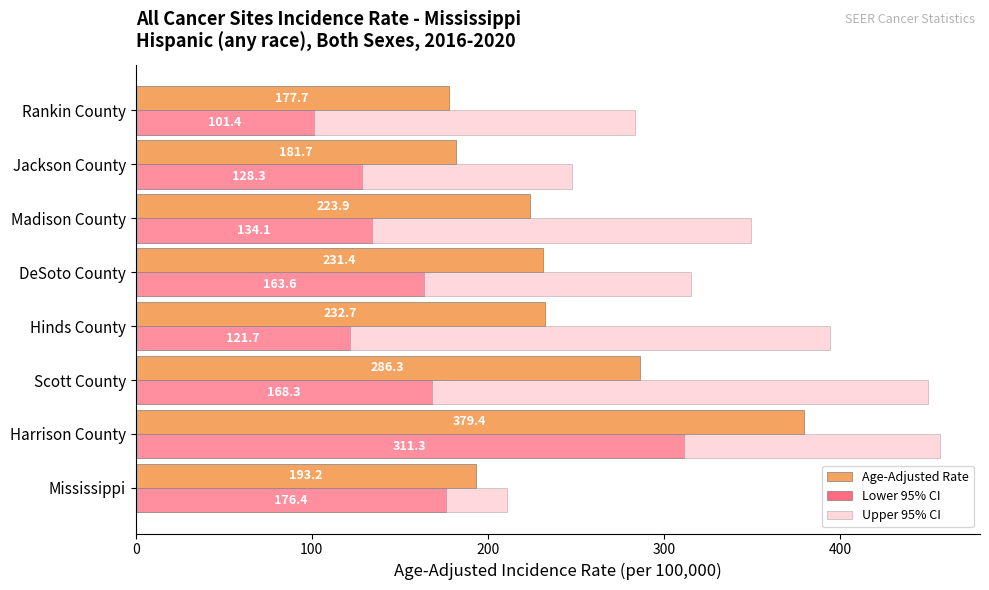

What is the approximate value of Lower 95% CI at Madison County?

134.1